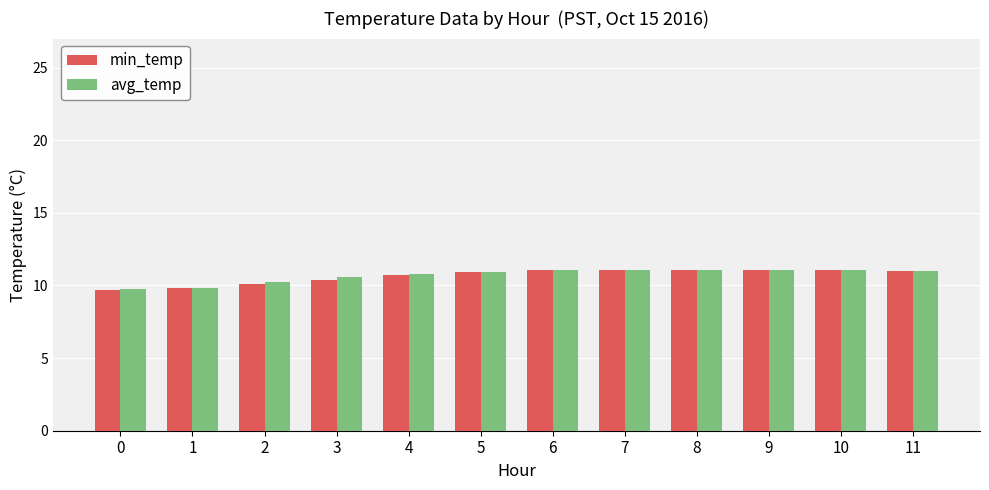

What is the value of the min_temp bar at the 11th from the left?

11.1